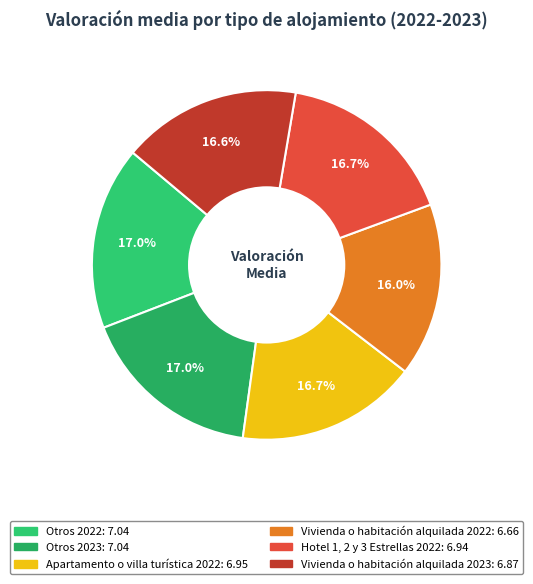

How many segments does this pie chart have?

6